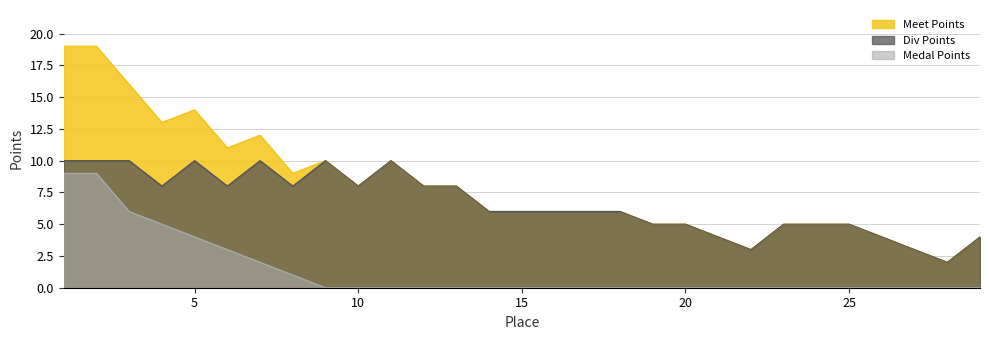

At how many categories does at least one series exceed 4?

23